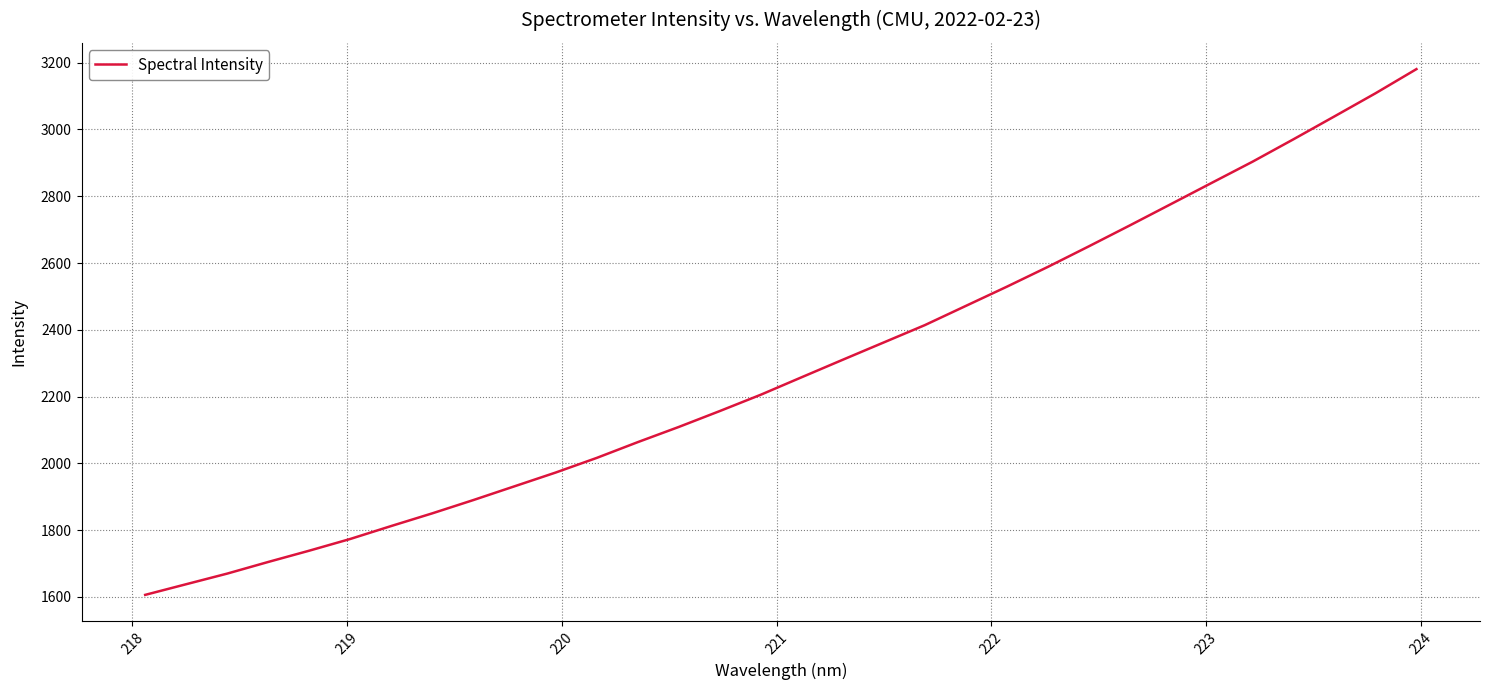

What is the maximum value shown in the chart?

3180.8